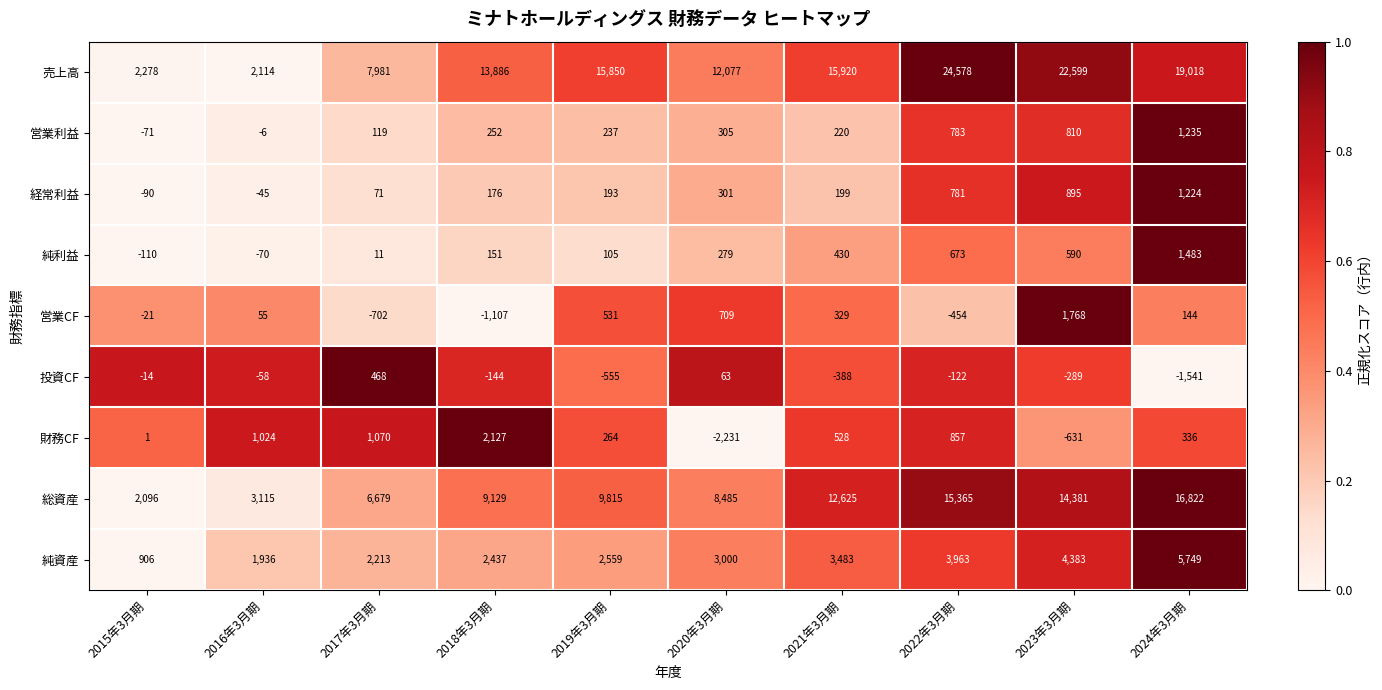

Which series has the largest range (max minus min)?

売上高